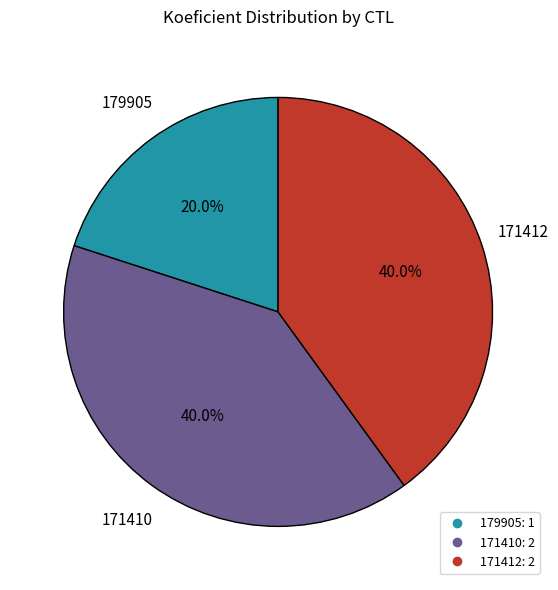

Is there any slice that represents more than half of the pie?

No